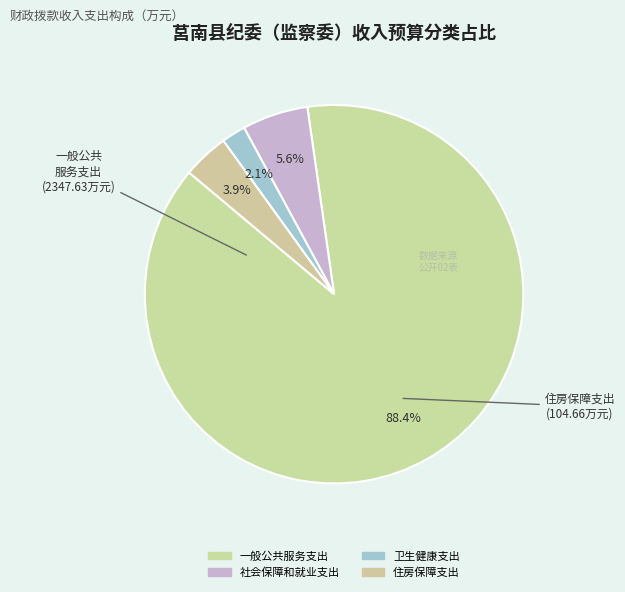

What is the majority slice?

一般公共服务支出